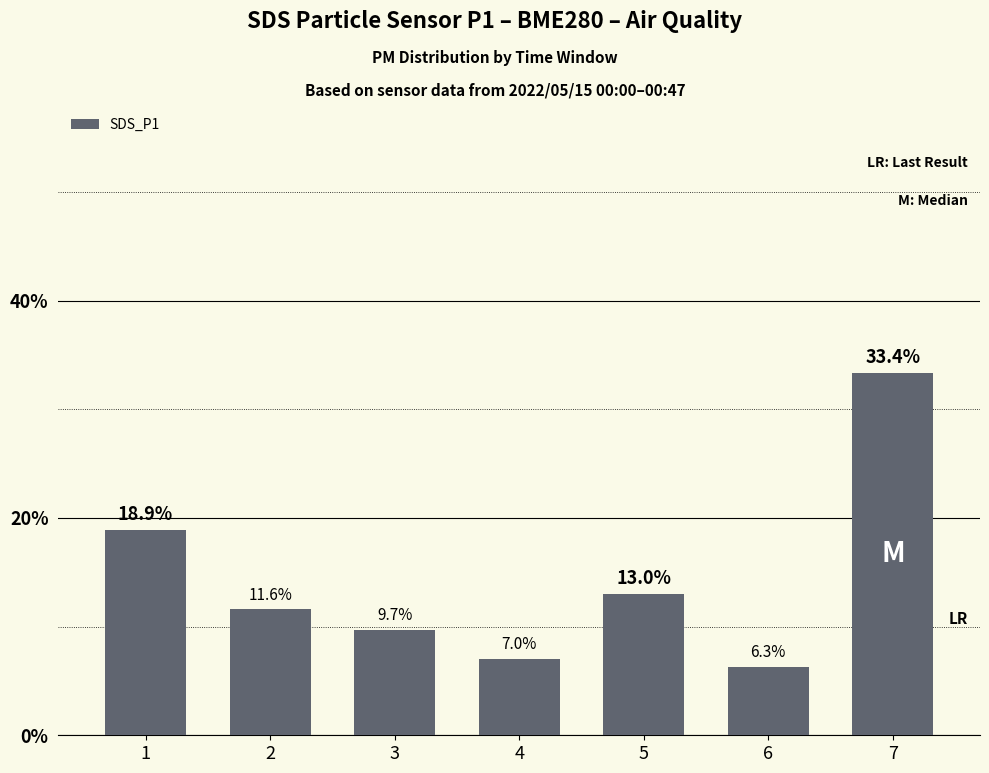

Where is the data nearest to the value 19?

1